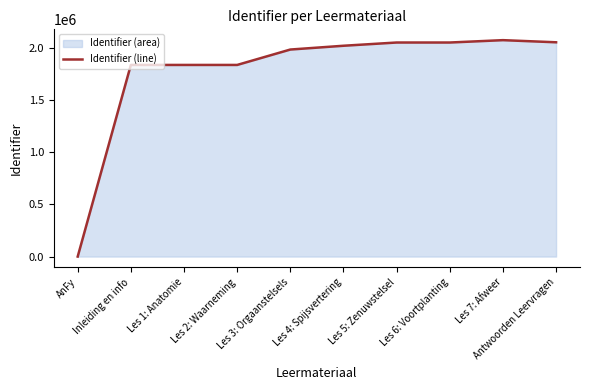

At which label is the value closest to 1035881?

Inleiding en info